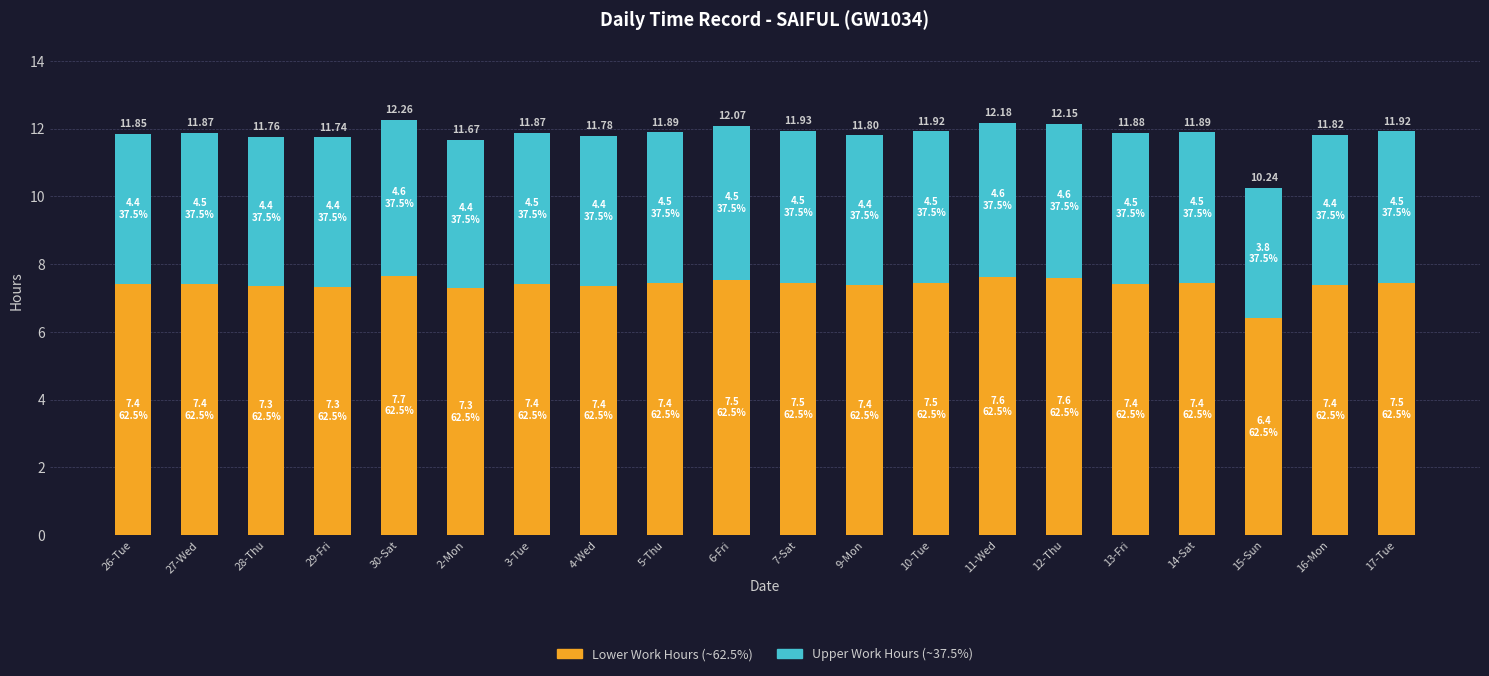

How many bars are there in total?

20